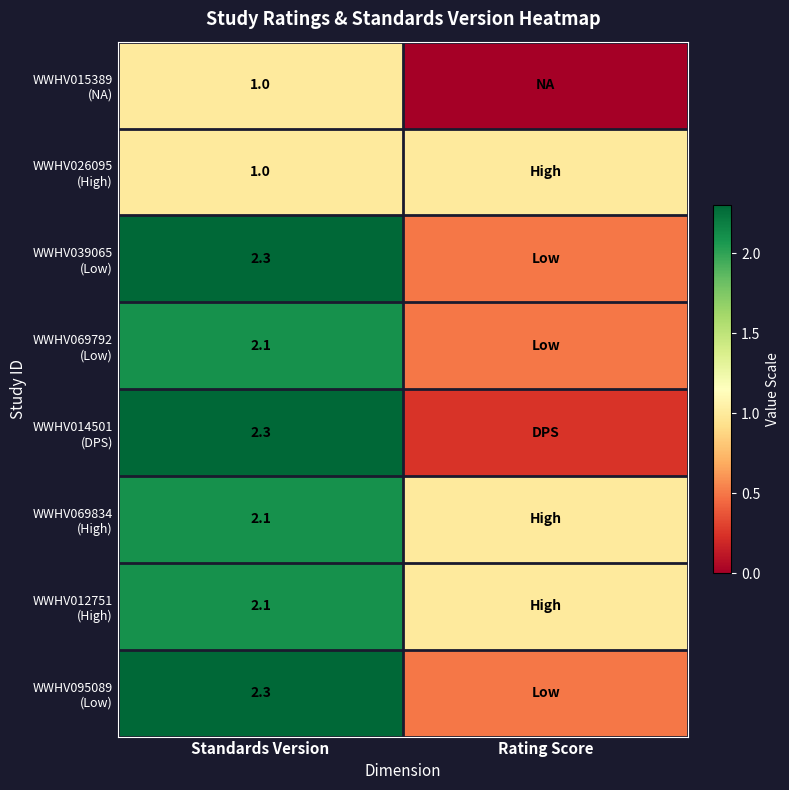

The WWHV014501 (DPS) series shows 3.2 at Standards Version. True or false?

False